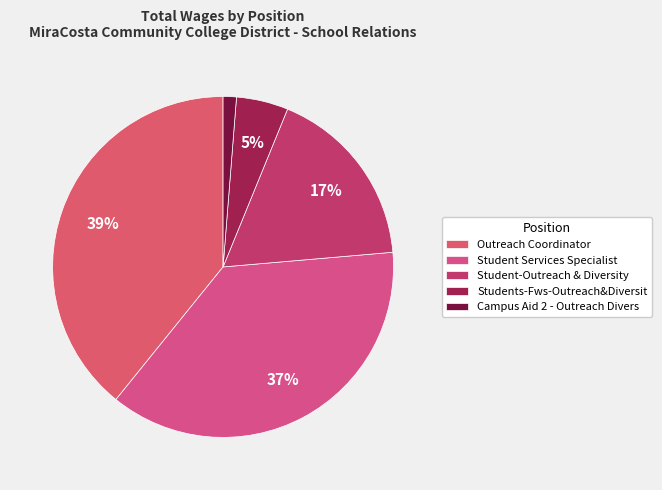

Does Outreach Coordinator account for over 50% of the chart?

No